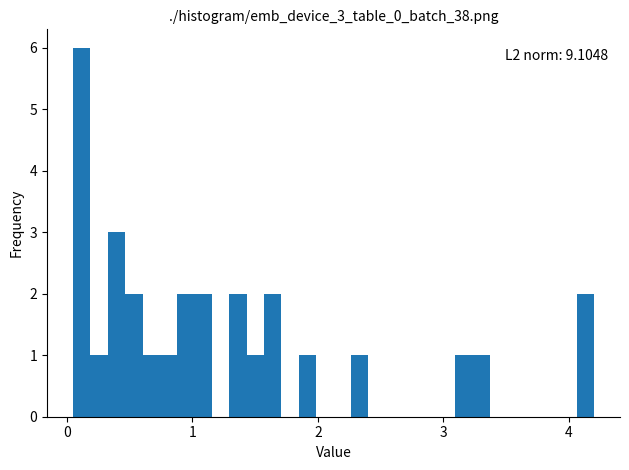

Read against the x-axis, roughly where is the centre of the tallest bar?

0.1